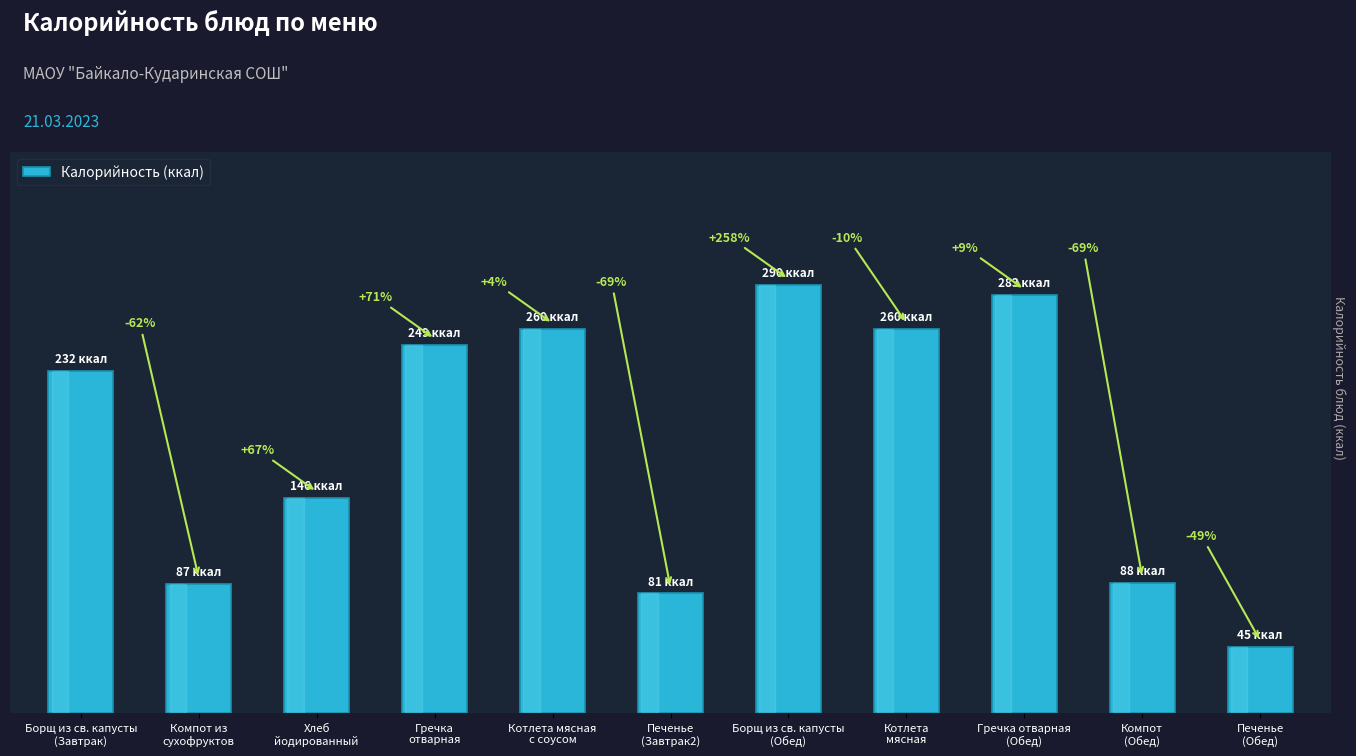

What is the label of the 3rd bar from the right?

Гречка отварная
(Обед)